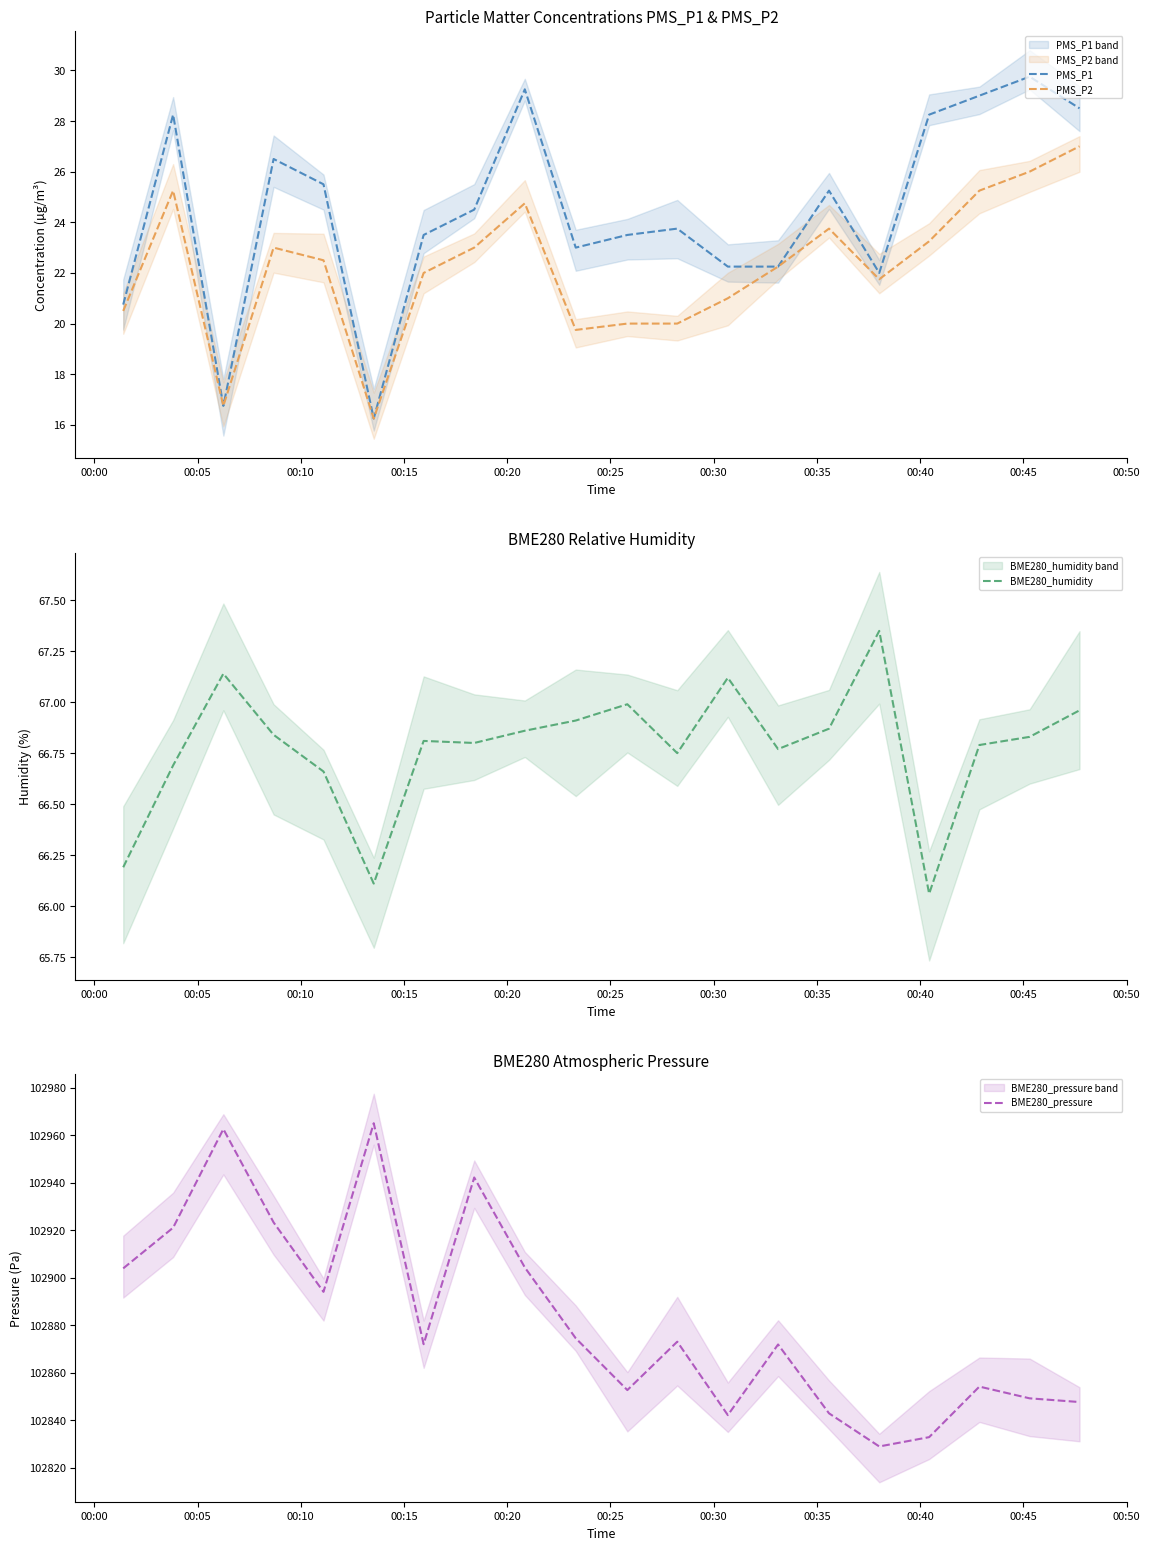

What is the total value across all series at 00:15?

103039.6